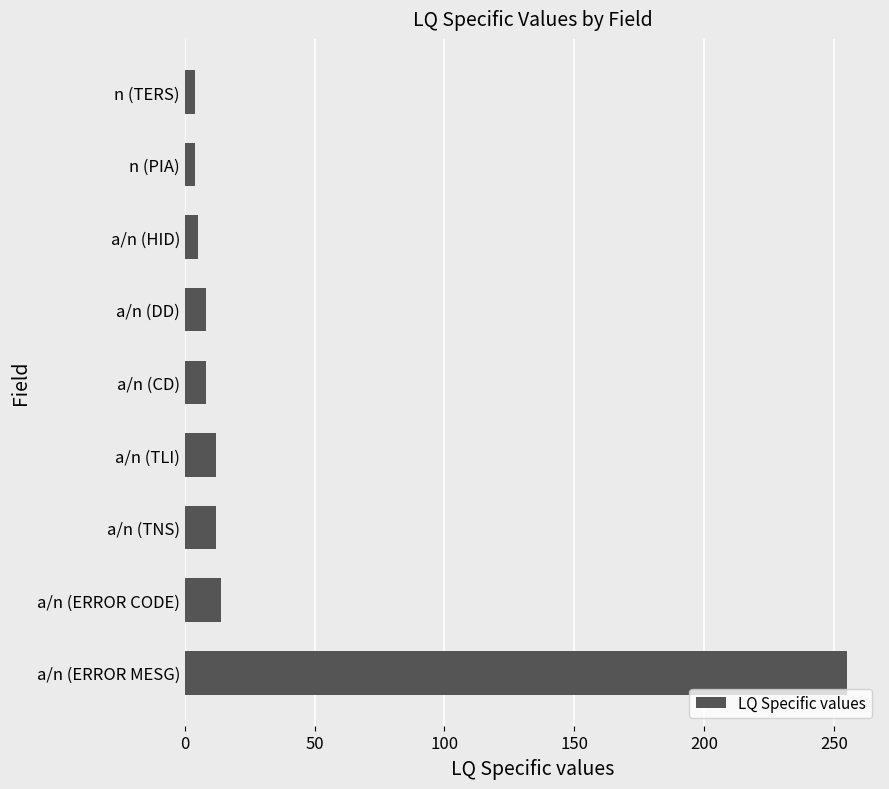

How many series are shown in this chart?

1